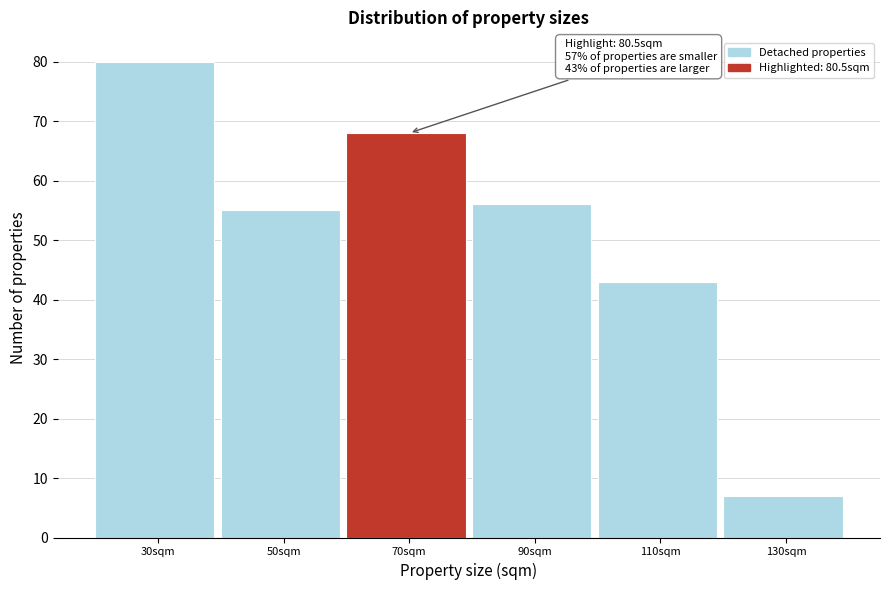

Reading left to right, transcribe all the data shown in this chart.

80	55	68	56	43	7